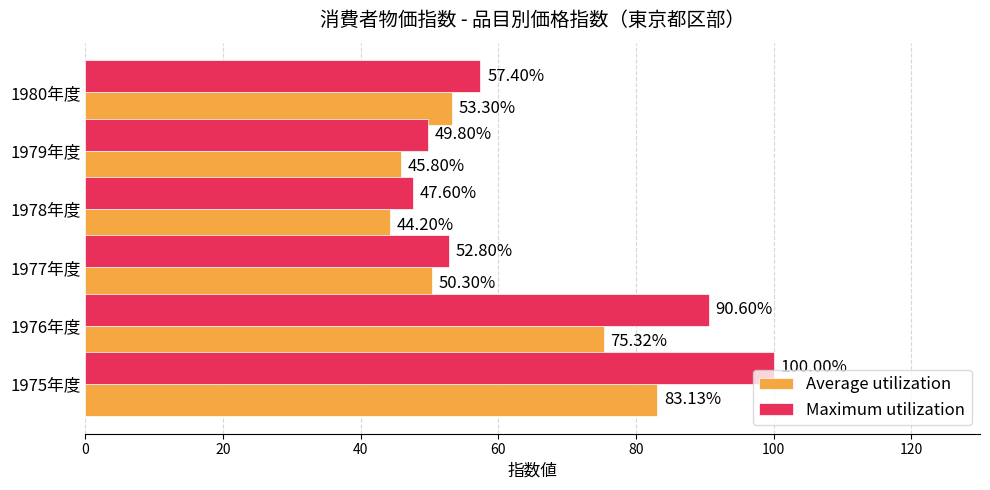

Rank the categories by Average utilization value from highest to lowest.

1975年度, 1976年度, 1980年度, 1977年度, 1979年度, 1978年度